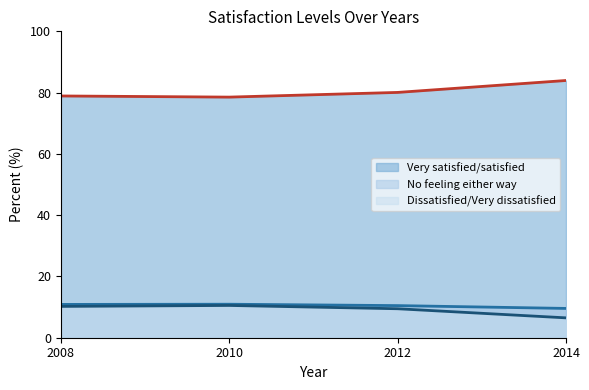

Which category has the highest value in the Dissatisfied/Very dissatisfied series?

2010